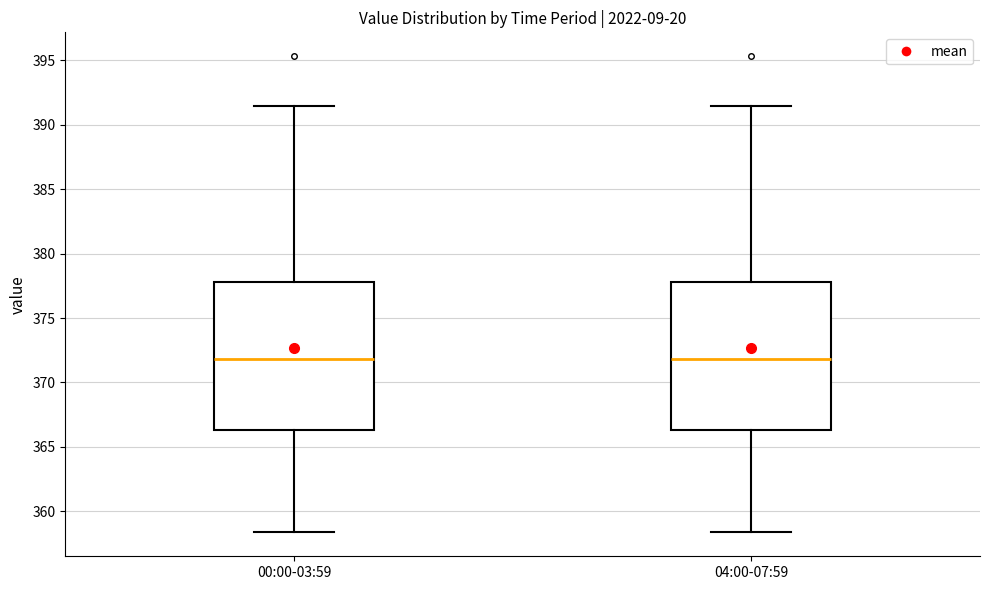

Reading left to right, read every box against the y-axis: the position of its median line, the range the box covers, and the ends of its whiskers. The values are not printed on the chart, so give them approximately, as read against the axis.

00:00-03:59: median 372.0, box 366.5 to 378.0, whiskers 358.5 to 391.5
04:00-07:59: median 372.0, box 366.5 to 378.0, whiskers 358.5 to 391.5